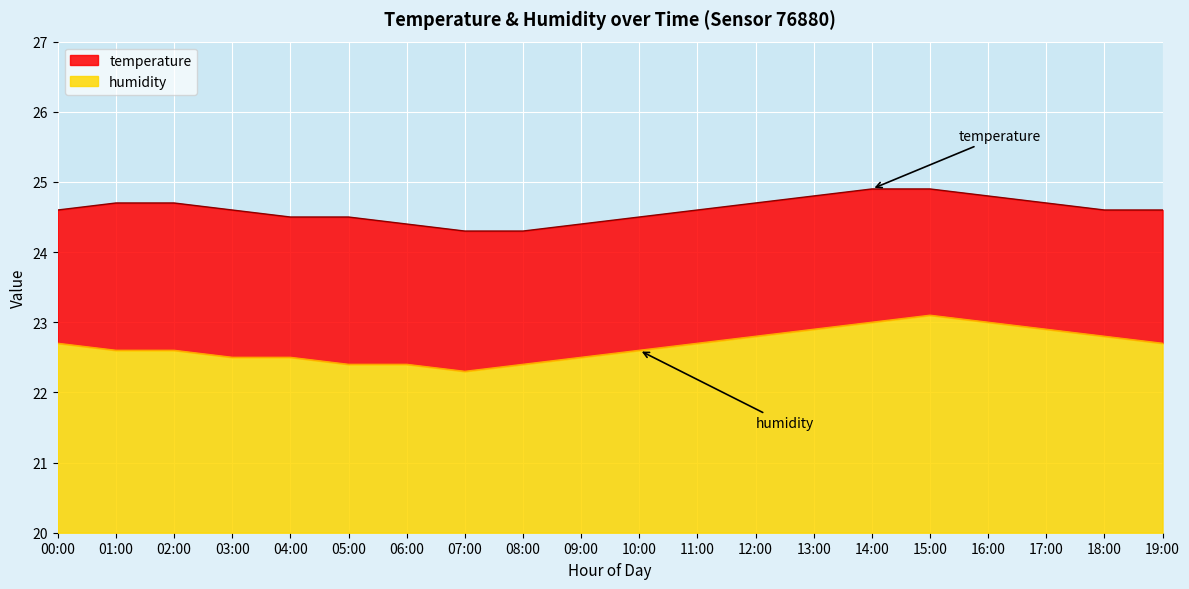

What is the difference between the highest and lowest values at 06:00?

2.0